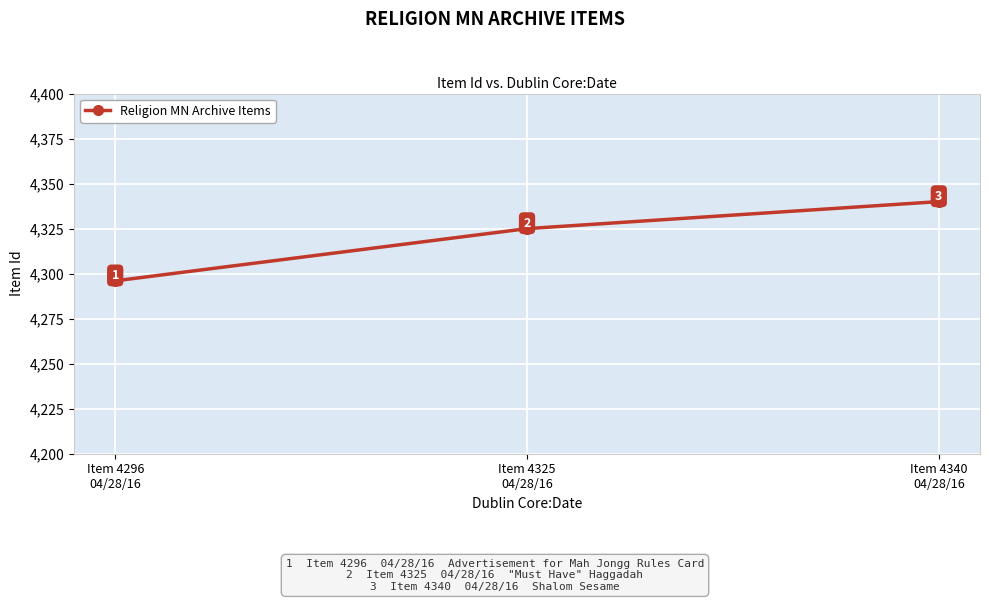

What is the minimum value shown in the chart?

4296